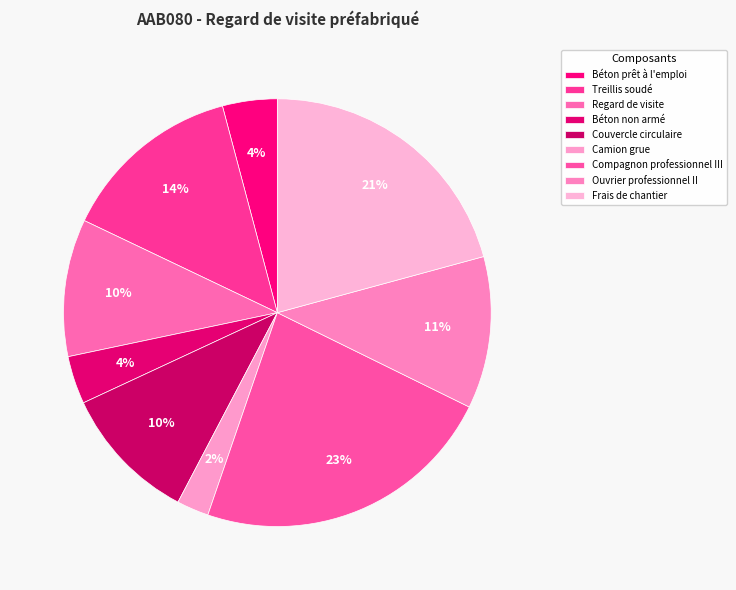

The Treillis soudé slice represents 14% of the pie. True or false?

True